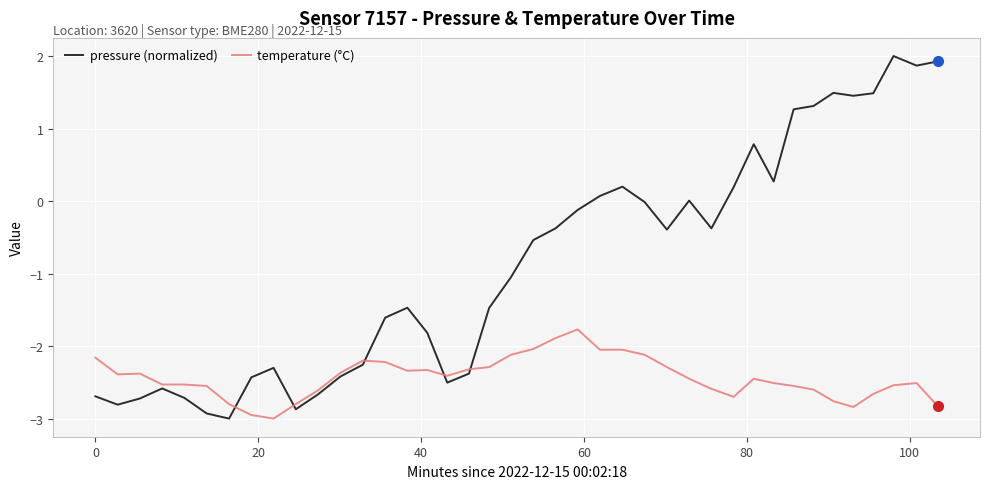

List the series in order of their overall mean, lowest first.

temperature (°C), pressure (normalized)